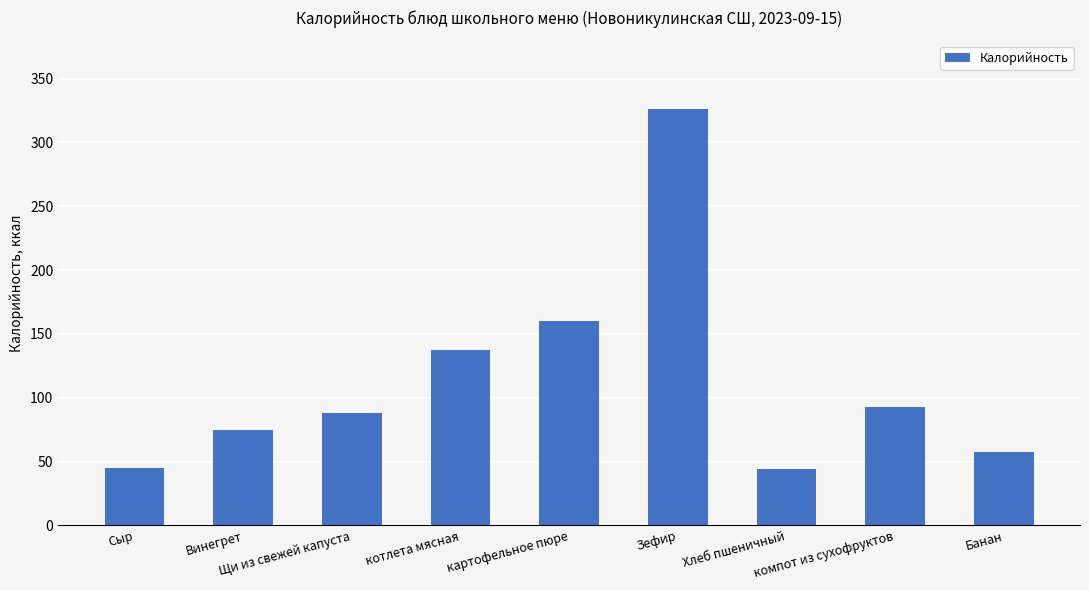

Where is the data nearest to the value 185?

картофельное пюре